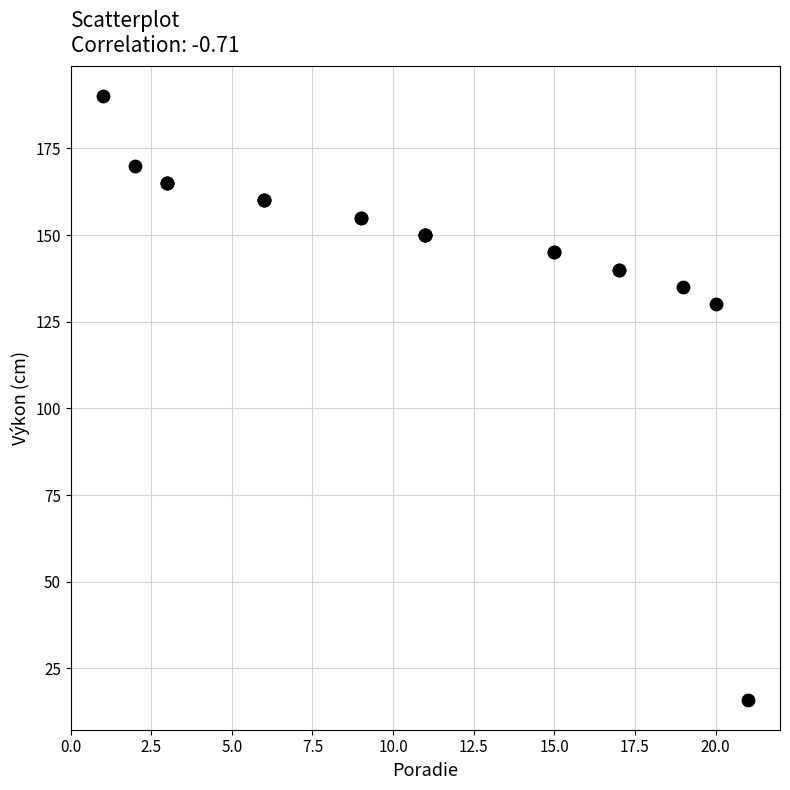

What Y value in the scatter plot is closest to 103?

130